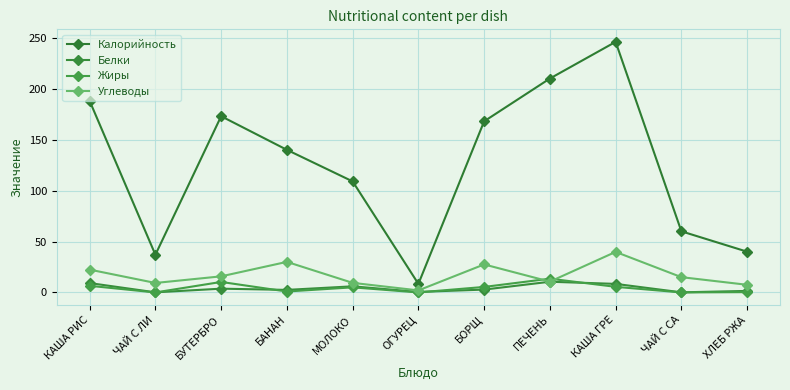

Which series has the largest total across all categories?

Калорийность